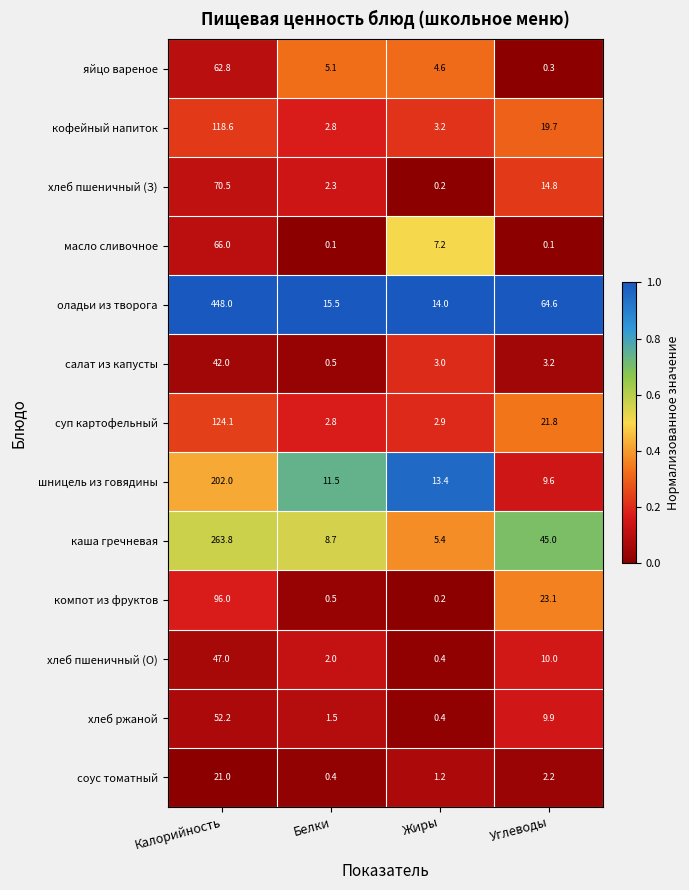

Rank the series by their maximum value, from highest to lowest.

оладьи из творога, каша гречневая, шницель из говядины, суп картофельный, кофейный напиток, компот из фруктов, хлеб пшеничный (З), масло сливочное, яйцо вареное, хлеб ржаной, хлеб пшеничный (О), салат из капусты, соус томатный